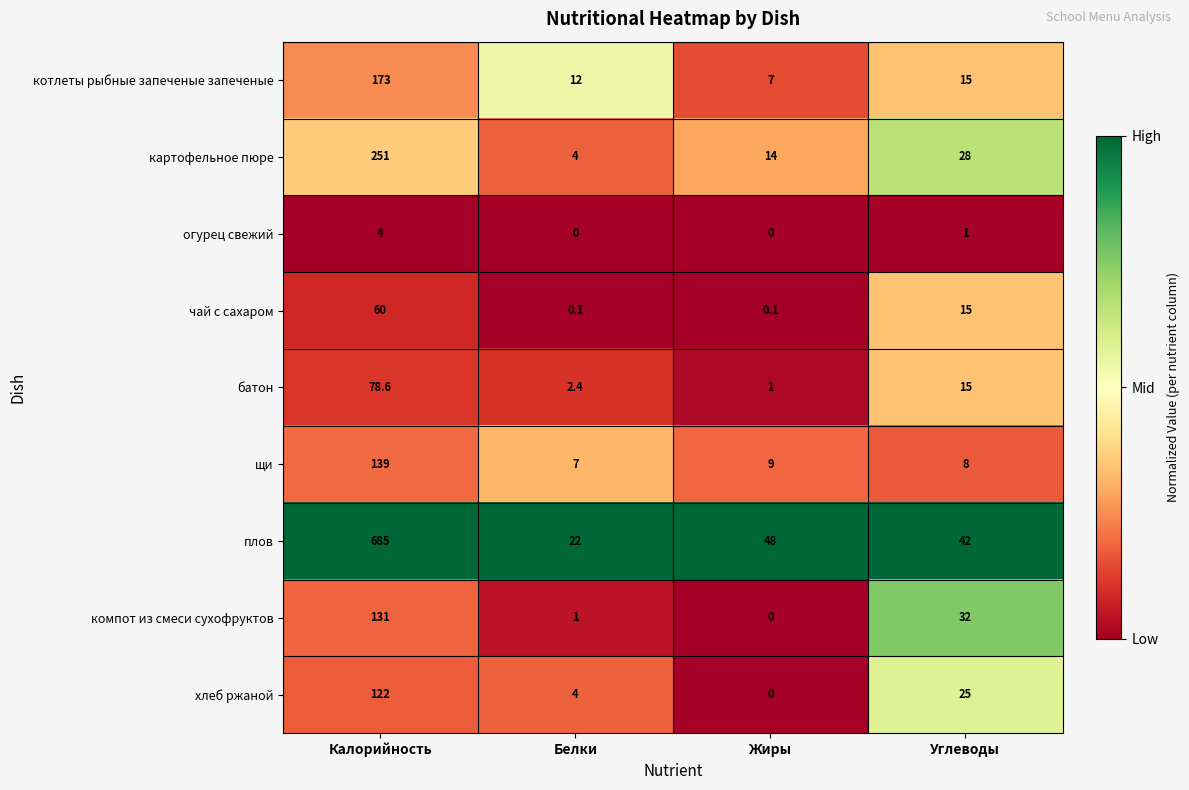

Is it true that хлеб ржаной equals -43.0 at Жиры?

False